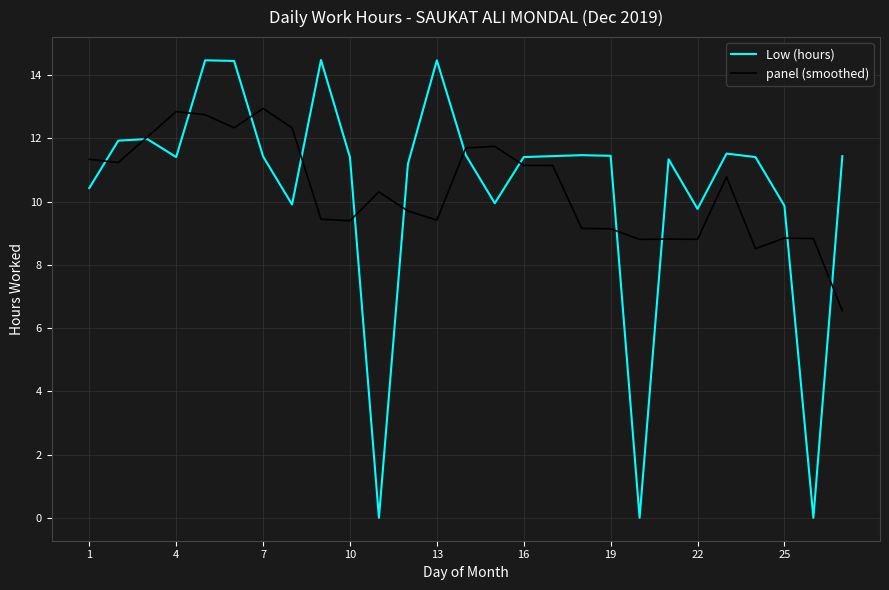

Which series has the largest total across all categories?

panel (smoothed)